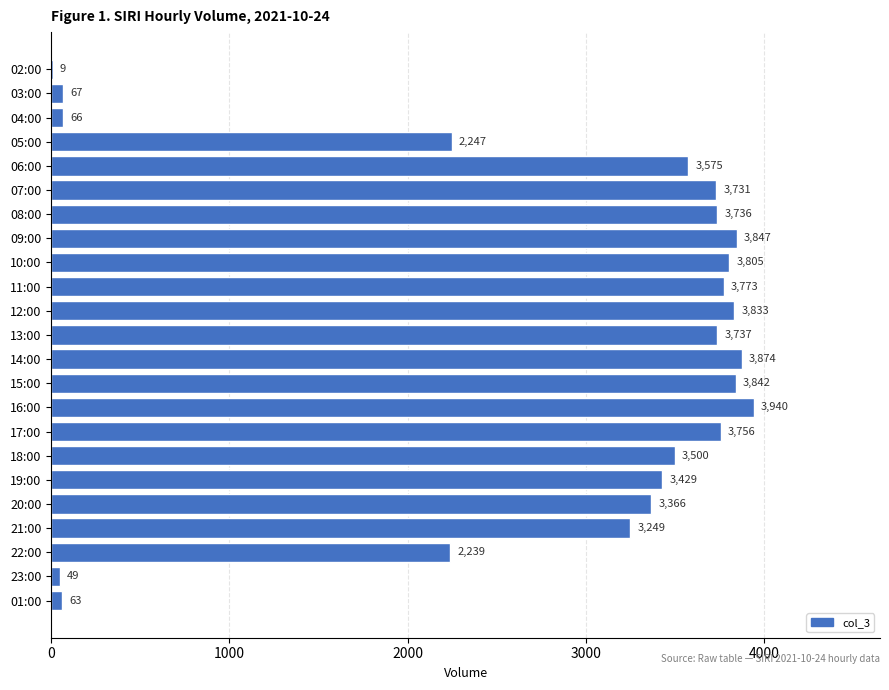

Which label corresponds to the largest value in the chart?

16:00